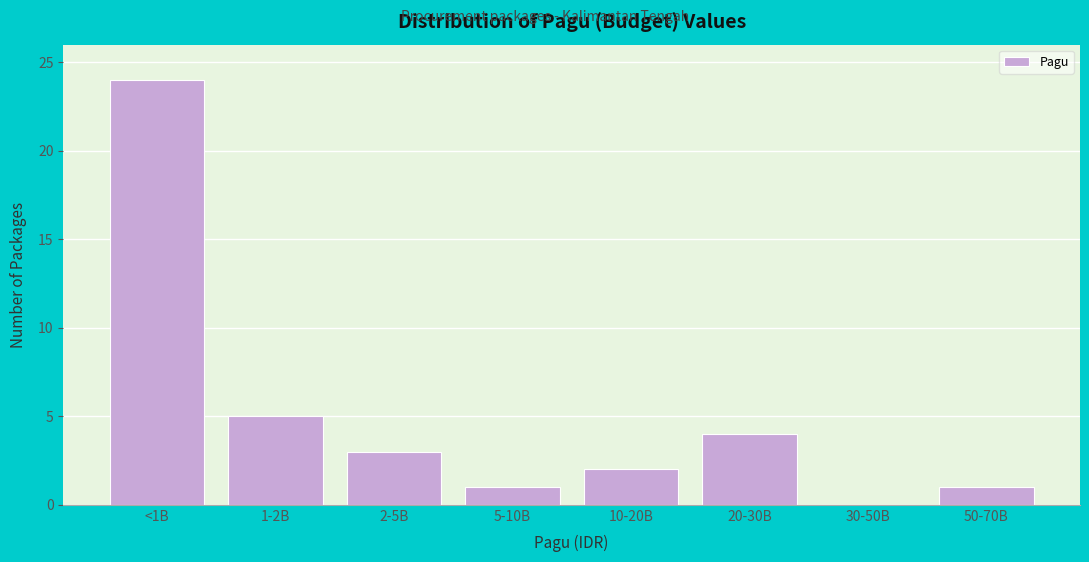

Reading left to right, extract all data points from this chart.

<1B=24	1-2B=5	2-5B=3	5-10B=1	10-20B=2	20-30B=4	30-50B=0	50-70B=1